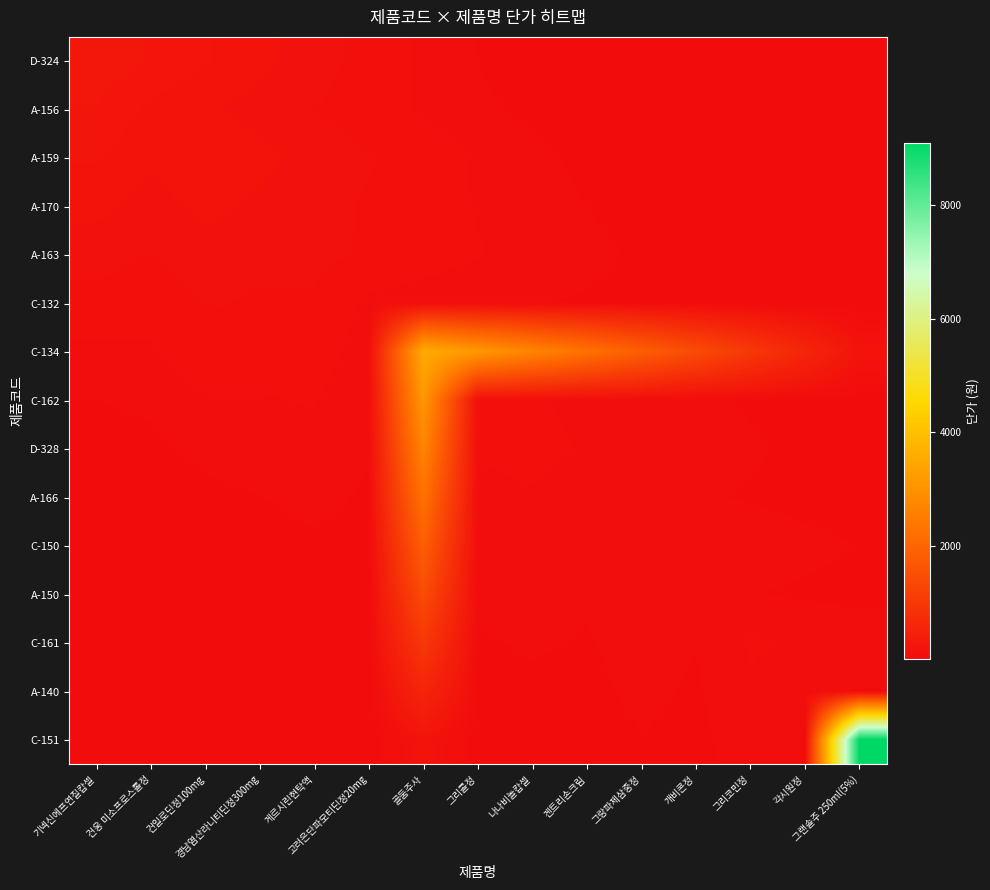

Reading left to right, extract all data points from this chart.

D-324: 기넥신에프연질캅셀=243.0	건웅 미소프로스톨정=213.8	건일로딘정100mg=184.7	경남염산라니티딘정300mg=155.5	게르시린현탁액=126.4	고려은단파모티딘정20mg=97.2	골둠주사=68.0	그리콜정=38.9	나나비놀캅셀=12.2	겐트리손크림=12.2	그랑파제삼중정=12.2	개비콘정=12.2	그리코민정=12.2	각시원정=12.2	그랜솔주 250ml(5%)=12.2
A-156: 기넥신에프연질캅셀=213.8	건웅 미소프로스톨정=173.0	건일로딘정100mg=152.2	경남염산라니티딘정300mg=131.5	게르시린현탁액=110.7	고려은단파모티딘정20mg=90.0	골둠주사=69.2	그리콜정=48.4	나나비놀캅셀=27.7	겐트리손크림=8.7	그랑파제삼중정=8.7	개비콘정=8.7	그리코민정=8.7	각시원정=8.7	그랜솔주 250ml(5%)=8.7
A-159: 기넥신에프연질캅셀=184.7	건웅 미소프로스톨정=152.2	건일로딘정100mg=178.0	경남염산라니티딘정300mg=156.6	게르시린현탁액=135.3	고려은단파모티딘정20mg=113.9	골둠주사=92.6	그리콜정=71.2	나나비놀캅셀=49.8	겐트리손크림=28.5	그랑파제삼중정=8.9	개비콘정=8.9	그리코민정=8.9	각시원정=8.9	그랜솔주 250ml(5%)=8.9
A-170: 기넥신에프연질캅셀=155.5	건웅 미소프로스톨정=131.5	건일로딘정100mg=156.6	경남염산라니티딘정300mg=139.0	게르시린현탁액=122.3	고려은단파모티딘정20mg=105.6	골둠주사=89.0	그리콜정=72.3	나나비놀캅셀=55.6	겐트리손크림=38.9	그랑파제삼중정=22.2	개비콘정=7.0	그리코민정=7.0	각시원정=7.0	그랜솔주 250ml(5%)=7.0
A-163: 기넥신에프연질캅셀=126.4	건웅 미소프로스톨정=110.7	건일로딘정100mg=135.3	경남염산라니티딘정300mg=122.3	게르시린현탁액=120.0	고려은단파모티딘정20mg=105.6	골둠주사=91.2	그리콜정=76.8	나나비놀캅셀=62.4	겐트리손크림=48.0	그랑파제삼중정=33.6	개비콘정=19.2	그리코민정=6.0	각시원정=6.0	그랜솔주 250ml(5%)=6.0
C-132: 기넥신에프연질캅셀=97.2	건웅 미소프로스톨정=90.0	건일로딘정100mg=113.9	경남염산라니티딘정300mg=105.6	게르시린현탁액=105.6	고려은단파모티딘정20mg=66.0	골둠주사=58.1	그리콜정=50.2	나나비놀캅셀=42.2	겐트리손크림=34.3	그랑파제삼중정=26.4	개비콘정=18.5	그리코민정=10.6	각시원정=3.3	그랜솔주 250ml(5%)=3.3
C-134: 기넥신에프연질캅셀=68.0	건웅 미소프로스톨정=69.2	건일로딘정100mg=92.6	경남염산라니티딘정300mg=89.0	게르시린현탁액=91.2	고려은단파모티딘정20mg=58.1	골둠주사=3530.0	그리콜정=3106.4	나나비놀캅셀=2682.8	겐트리손크림=2259.2	그랑파제삼중정=1835.6	개비콘정=1412.0	그리코민정=988.4	각시원정=564.8	그랜솔주 250ml(5%)=176.5
C-162: 기넥신에프연질캅셀=38.9	건웅 미소프로스톨정=48.4	건일로딘정100mg=71.2	경남염산라니티딘정300mg=72.3	게르시린현탁액=76.8	고려은단파모티딘정20mg=50.2	골둠주사=3106.4	그리콜정=88.0	나나비놀캅셀=77.4	겐트리손크림=66.9	그랑파제삼중정=56.3	개비콘정=45.8	그리코민정=35.2	각시원정=24.6	그랜솔주 250ml(5%)=14.1
D-328: 기넥신에프연질캅셀=12.2	건웅 미소프로스톨정=27.7	건일로딘정100mg=49.8	경남염산라니티딘정300mg=55.6	게르시린현탁액=62.4	고려은단파모티딘정20mg=42.2	골둠주사=2682.8	그리콜정=77.4	나나비놀캅셀=82.0	겐트리손크림=72.2	그랑파제삼중정=62.3	개비콘정=52.5	그리코민정=42.6	각시원정=32.8	그랜솔주 250ml(5%)=23.0
A-166: 기넥신에프연질캅셀=12.2	건웅 미소프로스톨정=8.7	건일로딘정100mg=28.5	경남염산라니티딘정300mg=38.9	게르시린현탁액=48.0	고려은단파모티딘정20mg=34.3	골둠주사=2259.2	그리콜정=66.9	나나비놀캅셀=72.2	겐트리손크림=56.0	그랑파제삼중정=49.3	개비콘정=42.6	그리코민정=35.8	각시원정=29.1	그랜솔주 250ml(5%)=22.4
C-150: 기넥신에프연질캅셀=12.2	건웅 미소프로스톨정=8.7	건일로딘정100mg=8.9	경남염산라니티딘정300mg=22.2	게르시린현탁액=33.6	고려은단파모티딘정20mg=26.4	골둠주사=1835.6	그리콜정=56.3	나나비놀캅셀=62.3	겐트리손크림=49.3	그랑파제삼중정=73.0	개비콘정=64.2	그리코민정=55.5	각시원정=46.7	그랜솔주 250ml(5%)=38.0
A-150: 기넥신에프연질캅셀=12.2	건웅 미소프로스톨정=8.7	건일로딘정100mg=8.9	경남염산라니티딘정300mg=7.0	게르시린현탁액=19.2	고려은단파모티딘정20mg=18.5	골둠주사=1412.0	그리콜정=45.8	나나비놀캅셀=52.5	겐트리손크림=42.6	그랑파제삼중정=64.2	개비콘정=45.0	그리코민정=39.6	각시원정=34.2	그랜솔주 250ml(5%)=28.8
C-161: 기넥신에프연질캅셀=12.2	건웅 미소프로스톨정=8.7	건일로딘정100mg=8.9	경남염산라니티딘정300mg=7.0	게르시린현탁액=6.0	고려은단파모티딘정20mg=10.6	골둠주사=988.4	그리콜정=35.2	나나비놀캅셀=42.6	겐트리손크림=35.8	그랑파제삼중정=55.5	개비콘정=39.6	그리코민정=79.0	각시원정=69.5	그랜솔주 250ml(5%)=60.0
A-140: 기넥신에프연질캅셀=12.2	건웅 미소프로스톨정=8.7	건일로딘정100mg=8.9	경남염산라니티딘정300mg=7.0	게르시린현탁액=6.0	고려은단파모티딘정20mg=3.3	골둠주사=564.8	그리콜정=24.6	나나비놀캅셀=32.8	겐트리손크림=29.1	그랑파제삼중정=46.7	개비콘정=34.2	그리코민정=69.5	각시원정=42.0	그랜솔주 250ml(5%)=37.0
C-151: 기넥신에프연질캅셀=12.2	건웅 미소프로스톨정=8.7	건일로딘정100mg=8.9	경남염산라니티딘정300mg=7.0	게르시린현탁액=6.0	고려은단파모티딘정20mg=3.3	골둠주사=176.5	그리콜정=14.1	나나비놀캅셀=23.0	겐트리손크림=22.4	그랑파제삼중정=38.0	개비콘정=28.8	그리코민정=60.0	각시원정=37.0	그랜솔주 250ml(5%)=9103.0